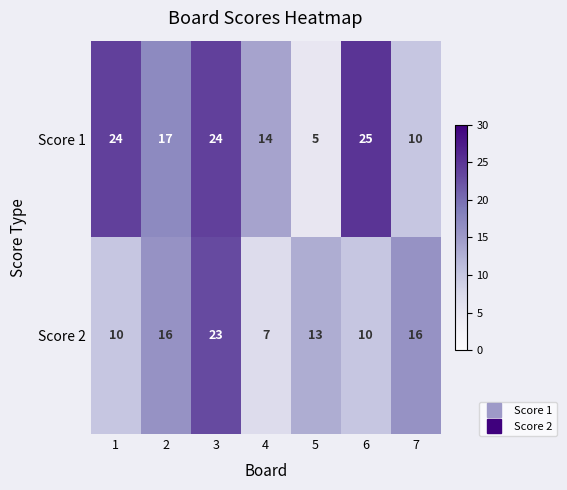

Which series has the largest range (max minus min)?

Score 1